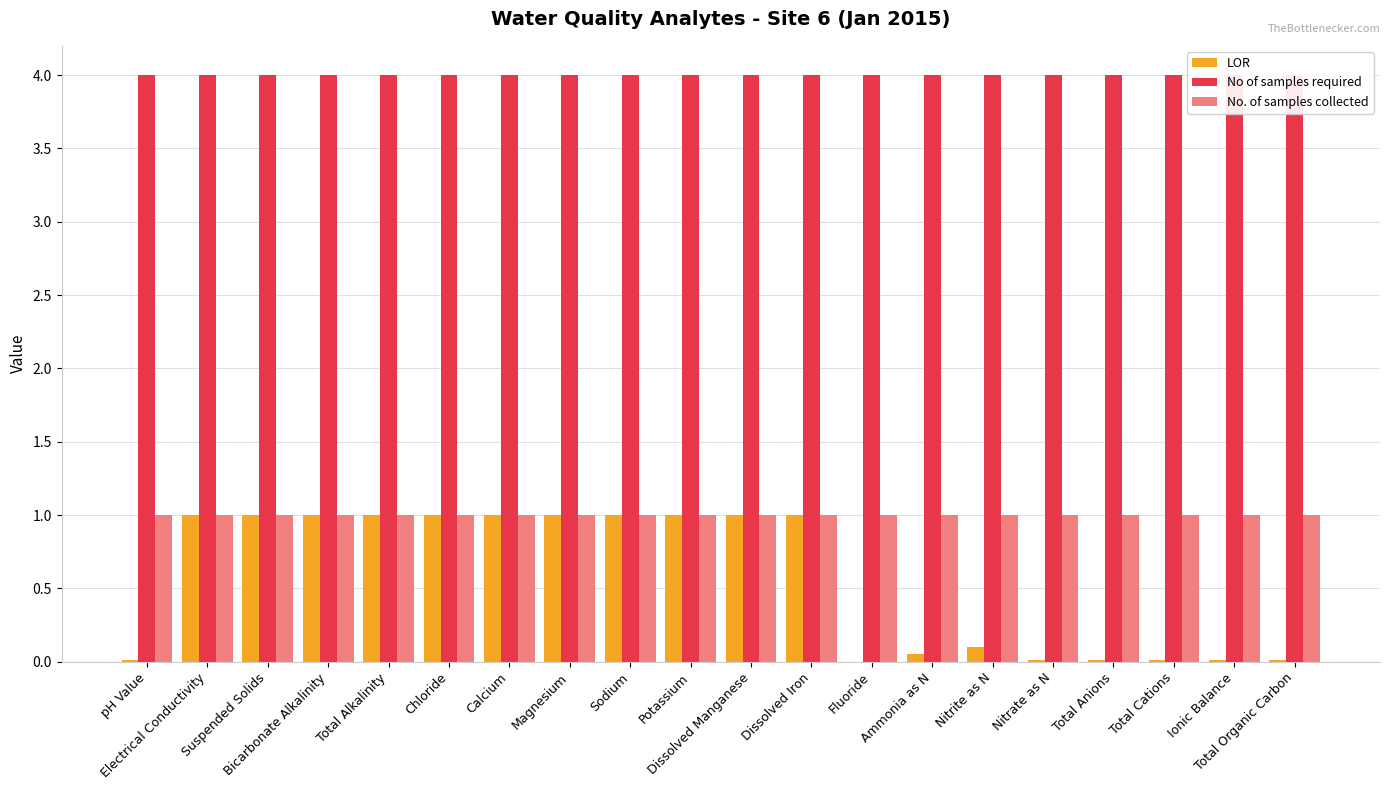

What is the label of the 1st bar from the right?

Total Organic Carbon